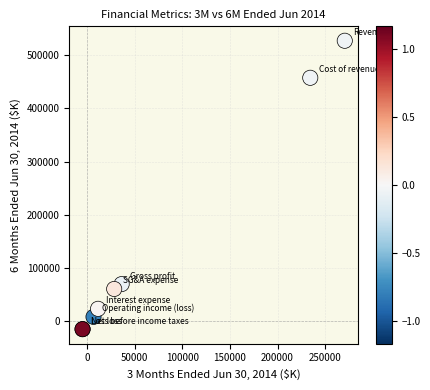

What Y value in the scatter plot is closest to 255992?

69621